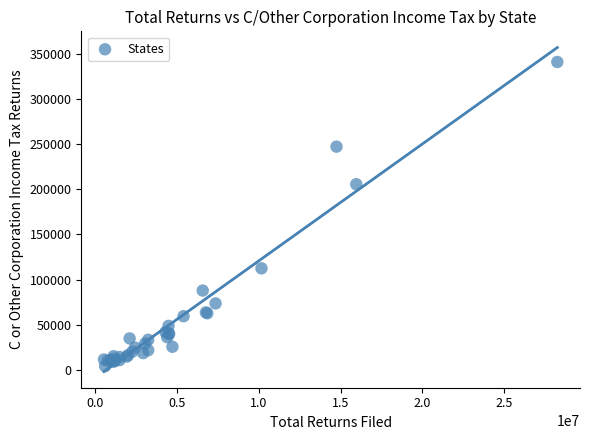

What Y value in the scatter plot is closest to 172649?

205794